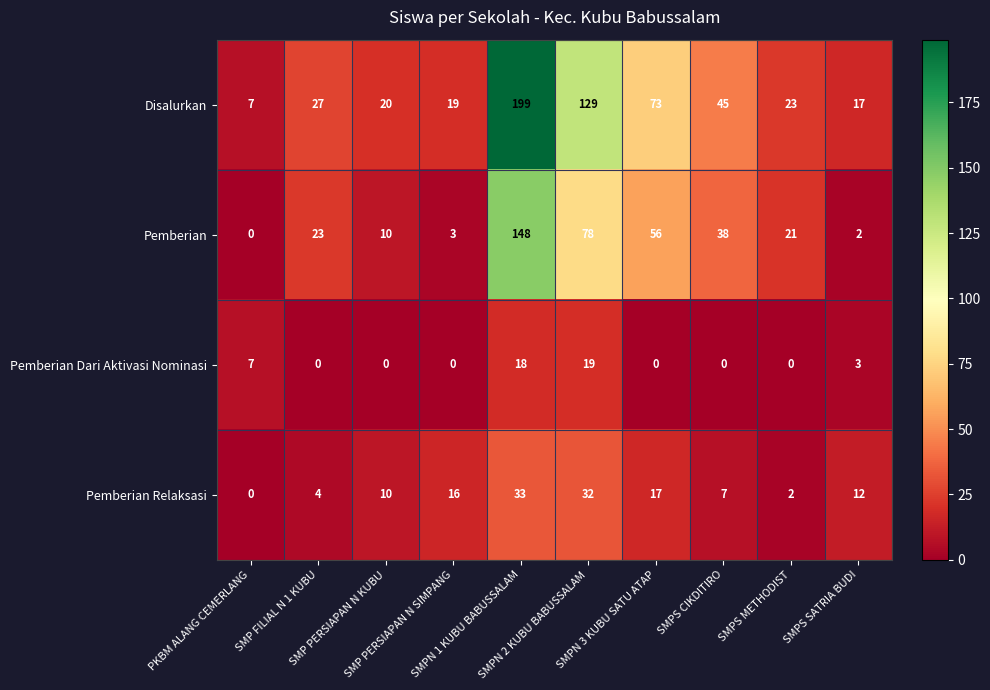

At SMP FILIAL N 1 KUBU, list the series in order from smallest to largest.

Pemberian Dari Aktivasi Nominasi, Pemberian Relaksasi, Pemberian, Disalurkan